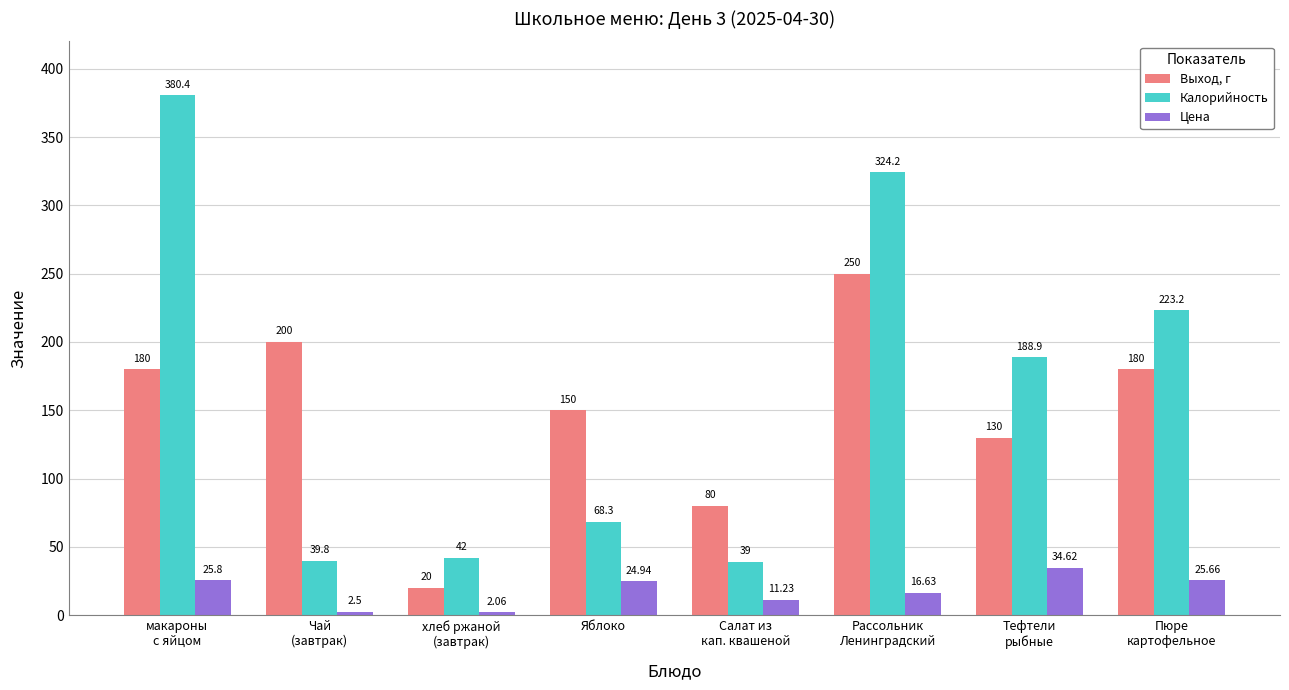

How many groups of bars are there?

8